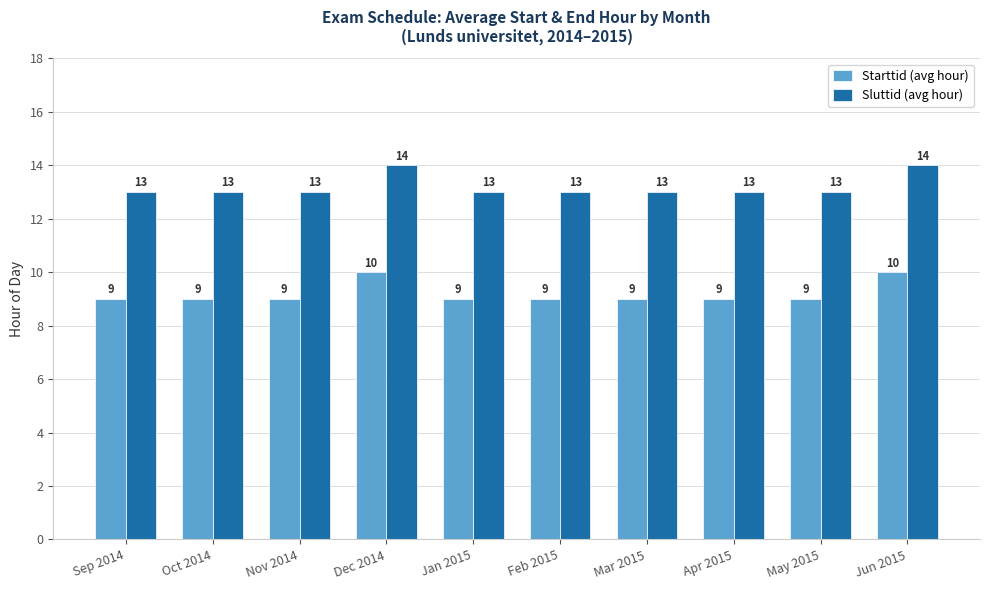

Is it true that Sluttid (avg hour) equals 21 at Feb 2015?

False